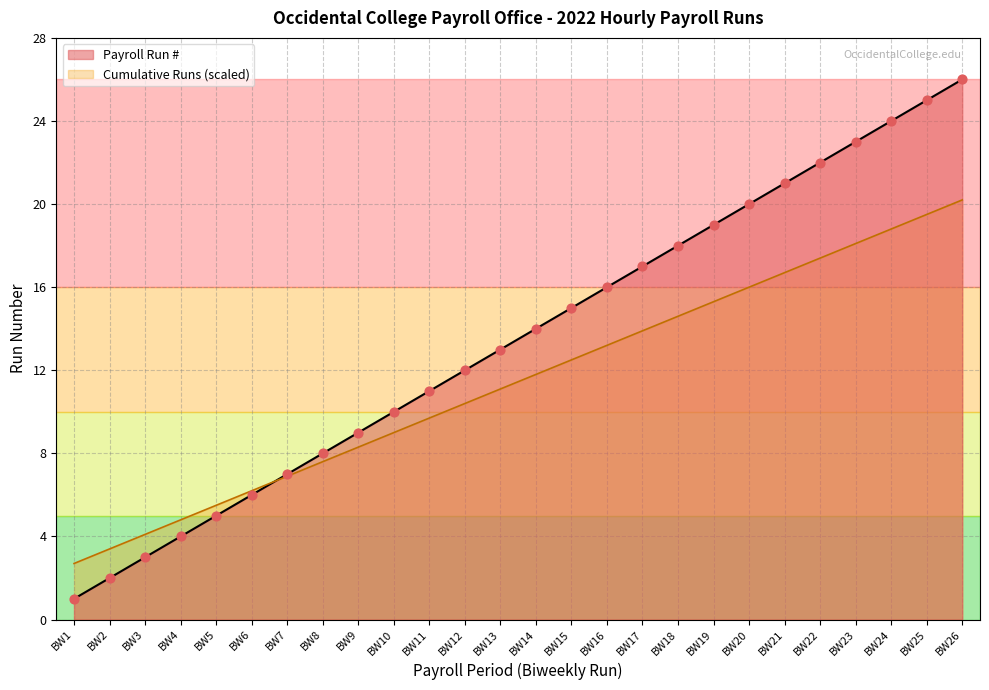

What is the total value across all series at BW4?

8.8